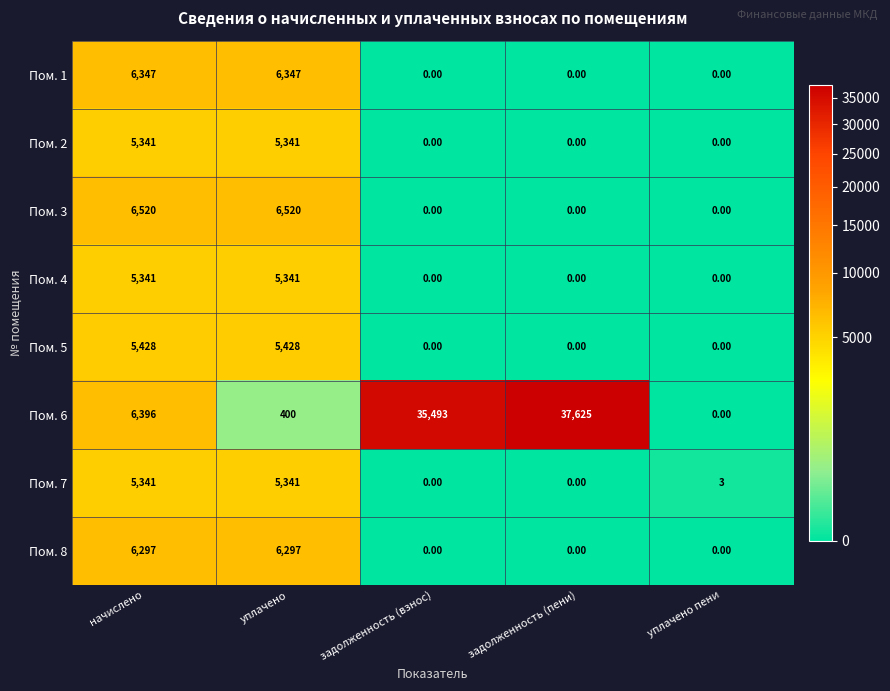

Which label corresponds to the largest value in the chart?

задолженность (пени)